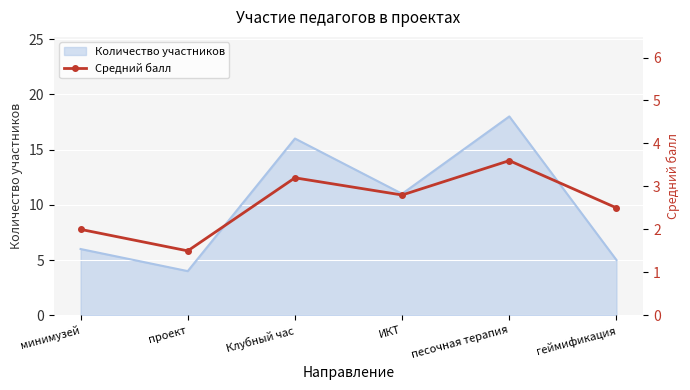

True or false: Количество участников has a value of 16 at Клубный час.

True